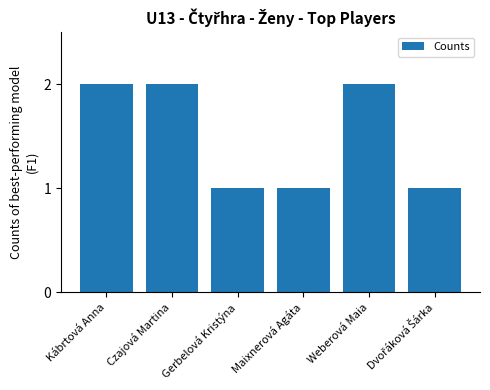

What is the sum of the values at Weberová Maia and Gerbelová Kristýna?

3